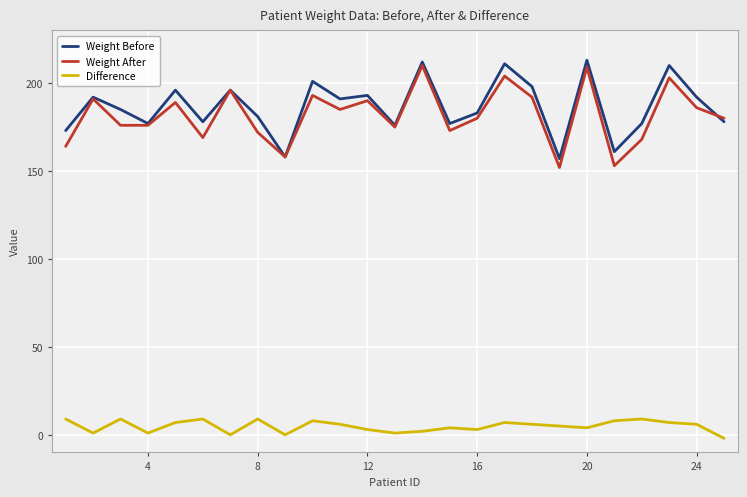

What is the greatest value displayed?

213